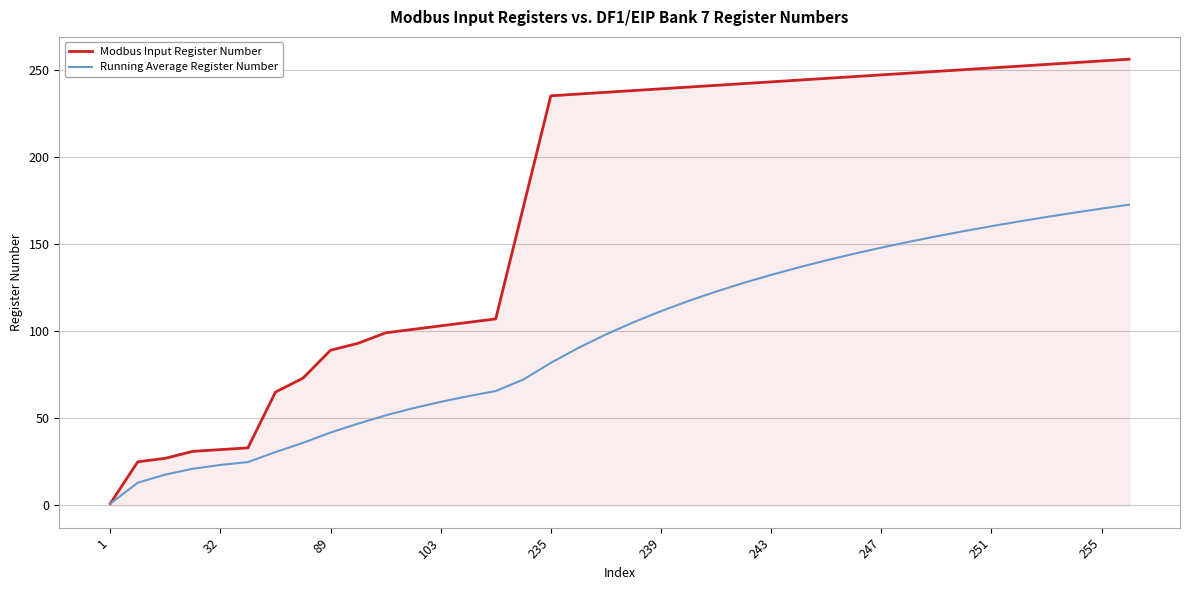

Which series has the largest total across all categories?

Modbus Input Register Number